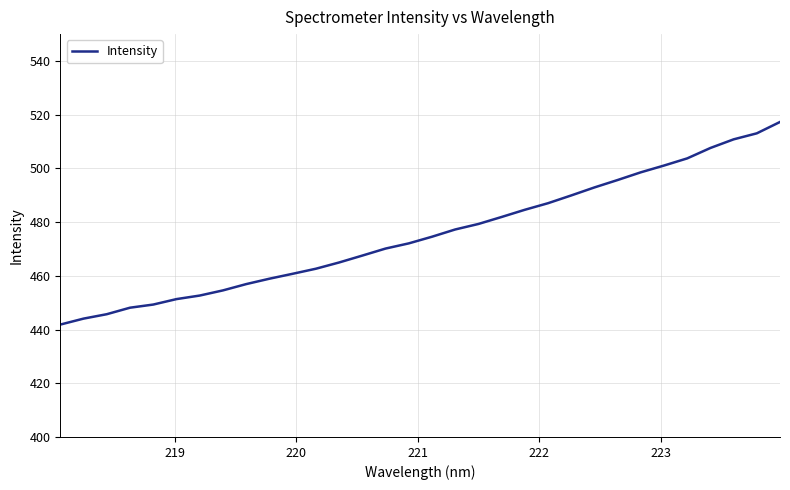

What is the greatest value displayed?

517.3